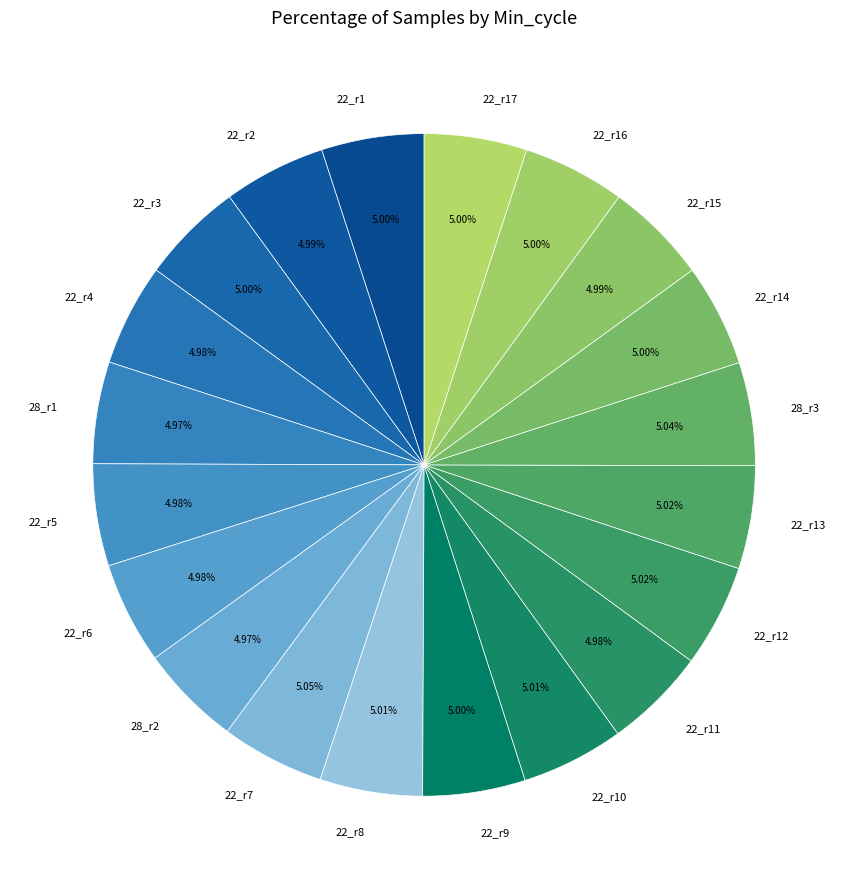

Is there a majority slice in this chart?

No